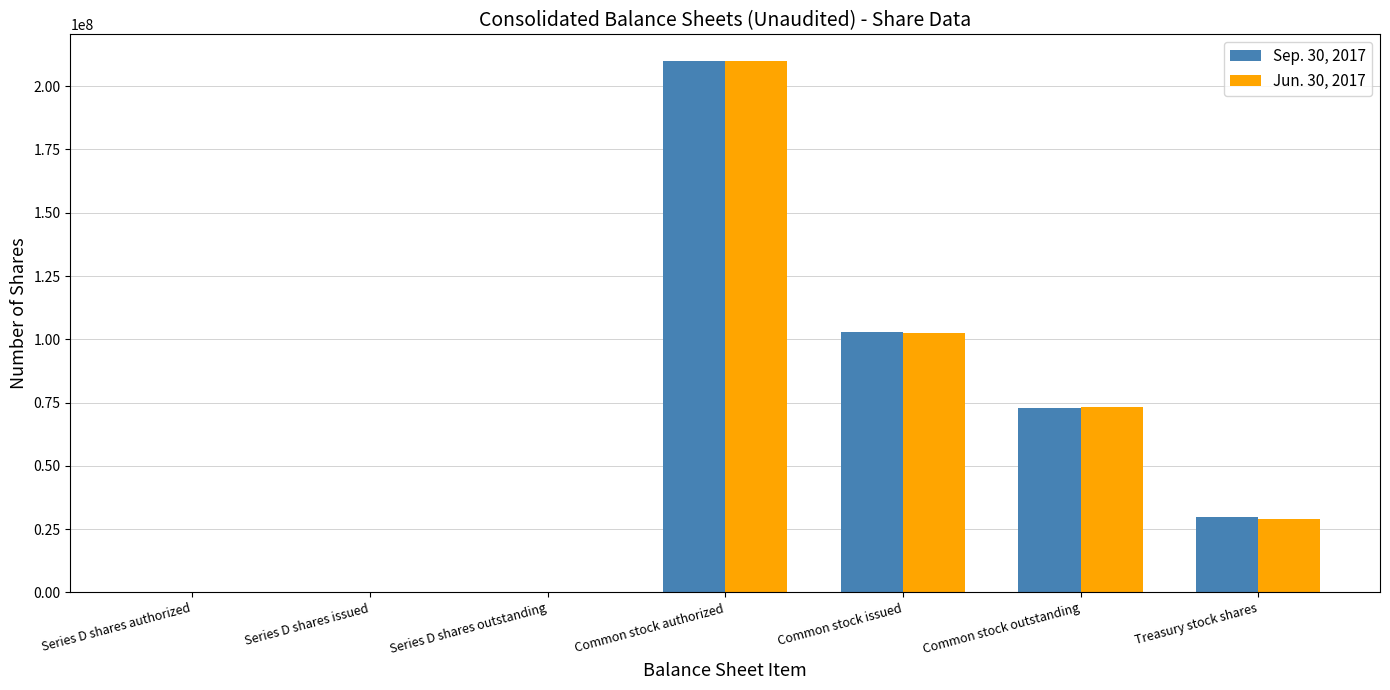

Count the number of data series in this chart.

2